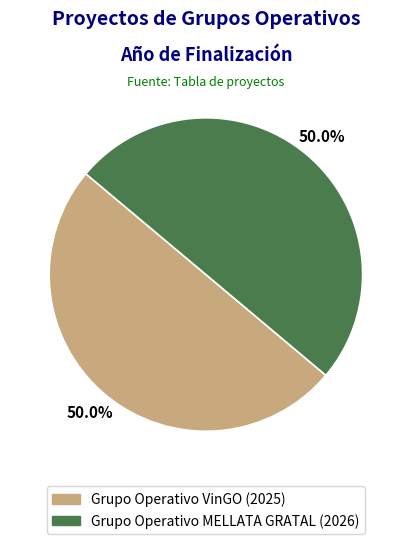

The Grupo Operativo VinGO slice represents 56% of the pie. True or false?

False